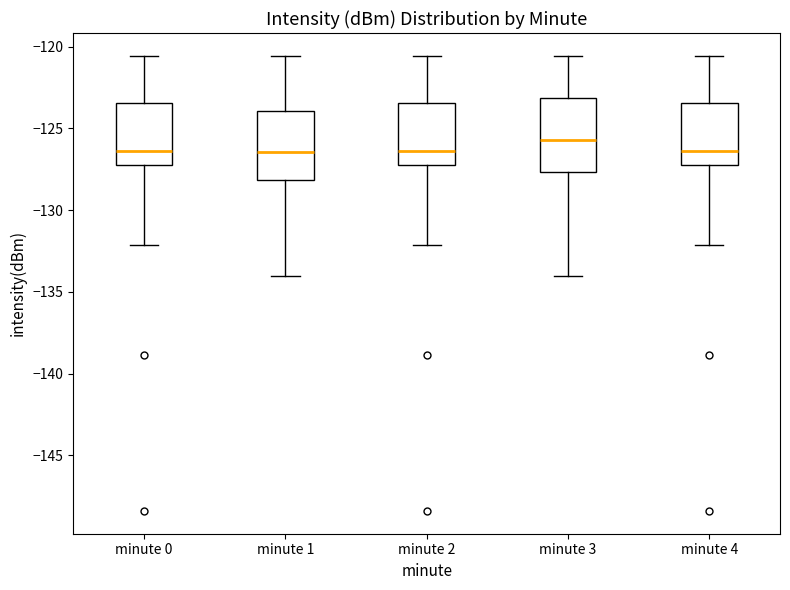

Where is the lower edge of the box for minute 1 on the y-axis? The values are not printed on the chart, so give them approximately, as read against the axis.

-128.0